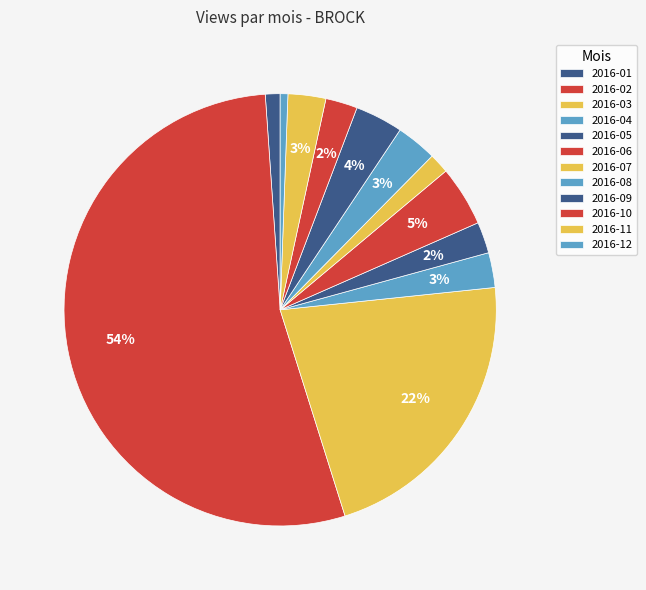

To the nearest percent, what portion does 2016-05 represent?

2%